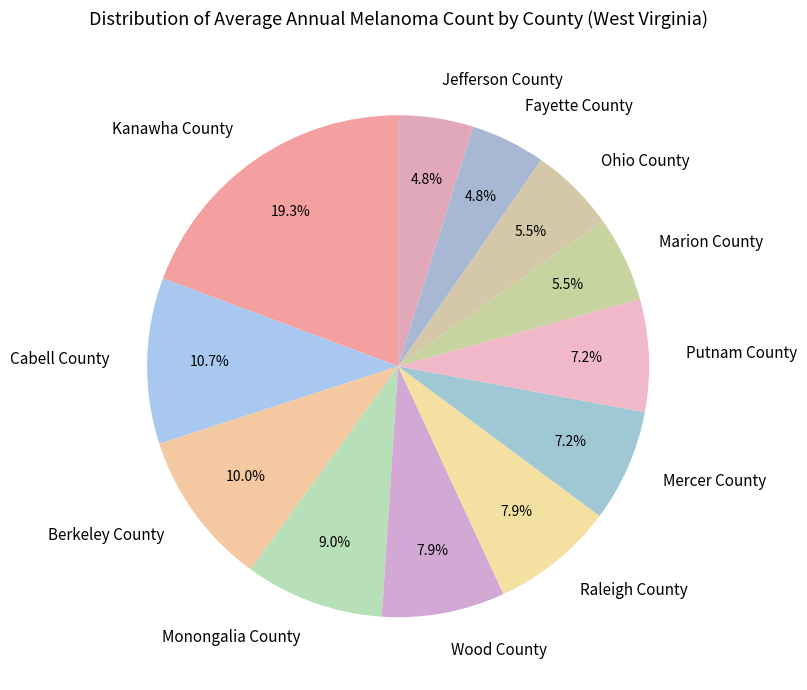

To the nearest percent, what is the average slice percentage?

8%